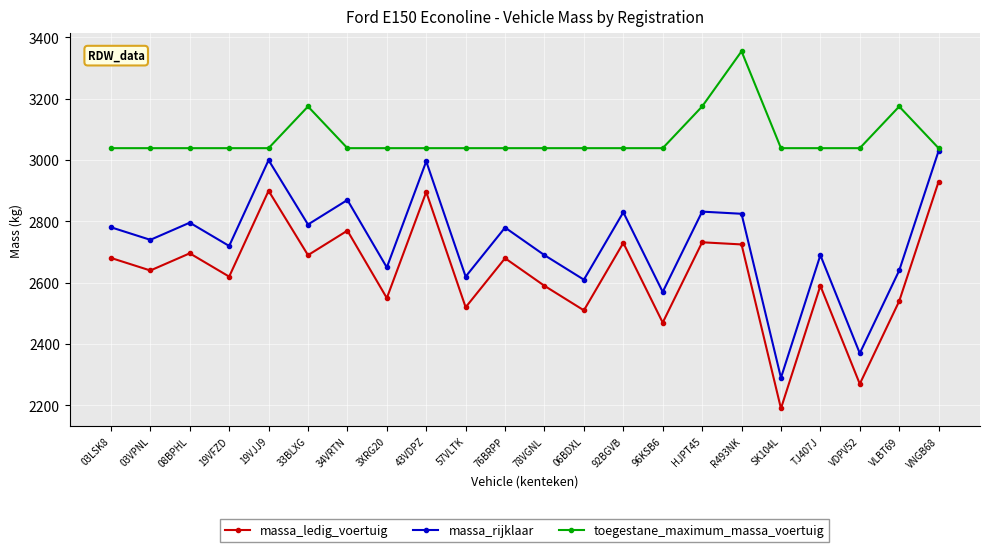

What is the difference between the highest and lowest values at 34VRTN?

269